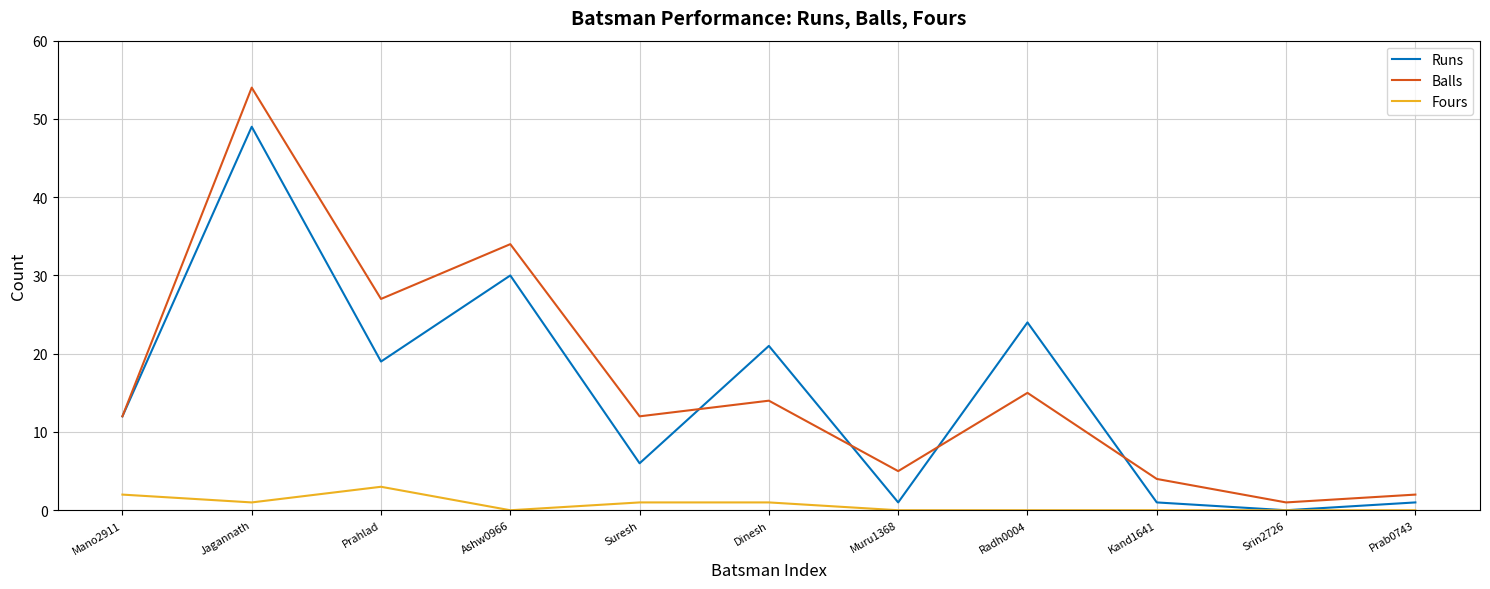

What is the total value across all series at Dinesh?

36